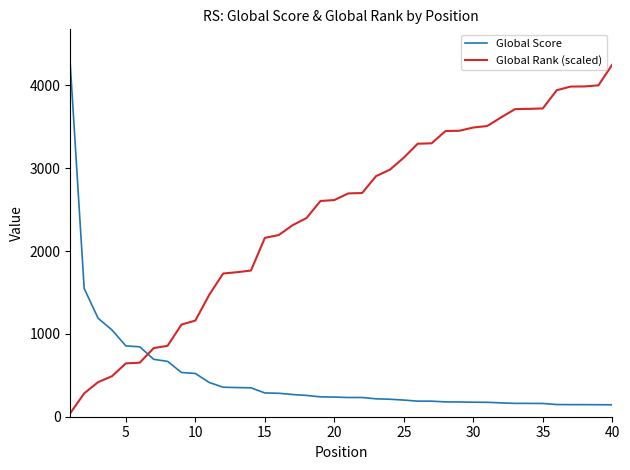

Which series has the largest total across all categories?

Global Rank (scaled)